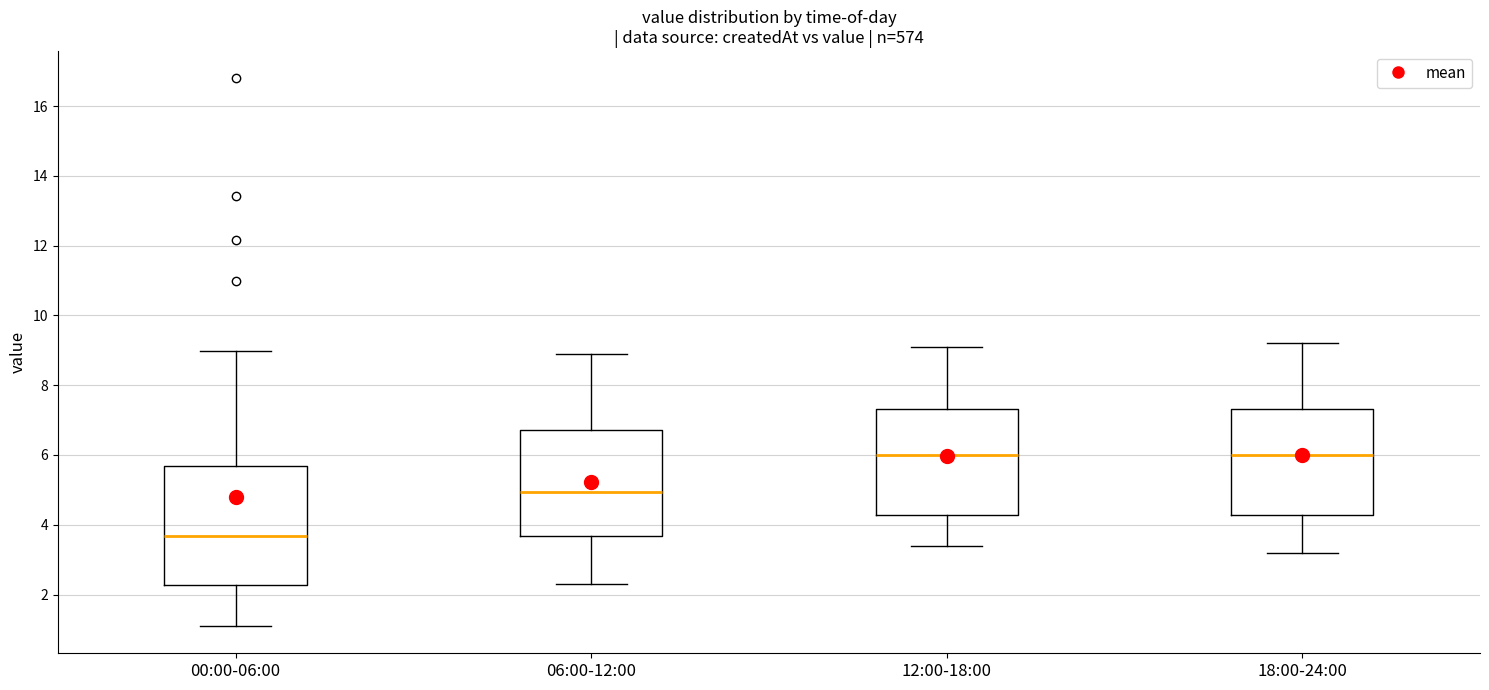

Reading left to right, read every box against the y-axis: the position of its median line, the range the box covers, and the ends of its whiskers. The values are not printed on the chart, so give them approximately, as read against the axis.

00:00-06:00: median 3.6, box 2.2 to 5.6, whiskers 1.2 to 9.0
06:00-12:00: median 5.0, box 3.6 to 6.8, whiskers 2.4 to 9.0
12:00-18:00: median 6.0, box 4.2 to 7.4, whiskers 3.4 to 9.2
18:00-24:00: median 6.0, box 4.2 to 7.4, whiskers 3.2 to 9.2